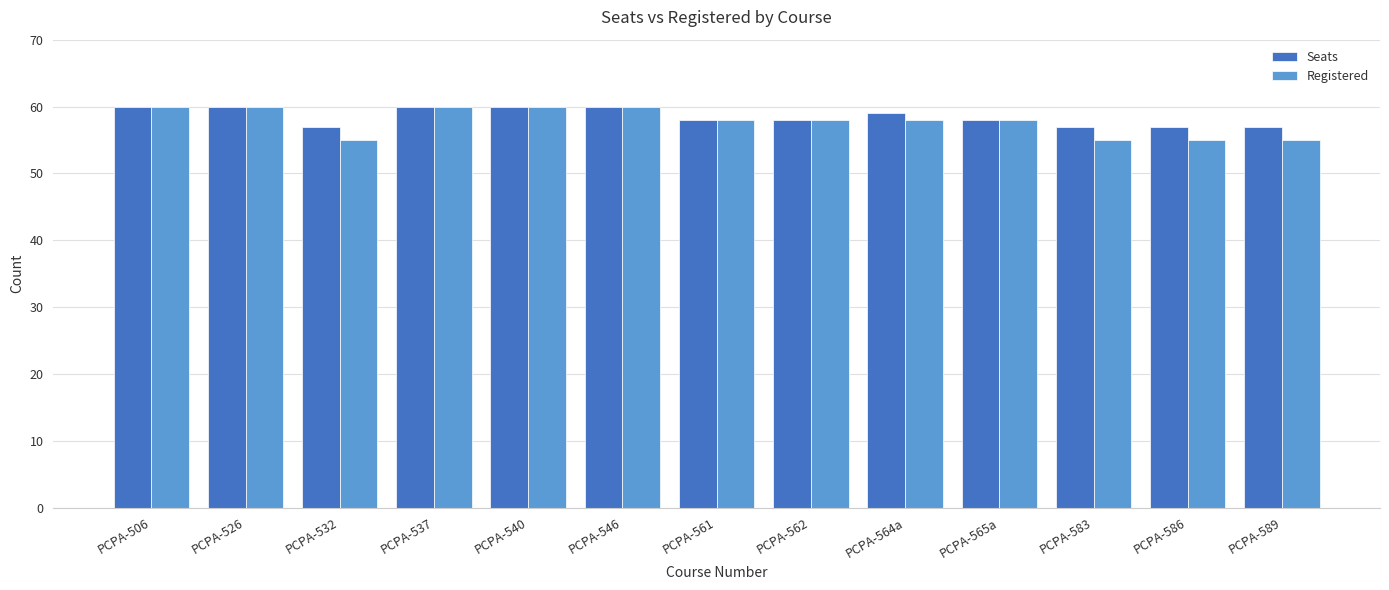

What is the difference between the Registered values at PCPA-532 and PCPA-562?

3